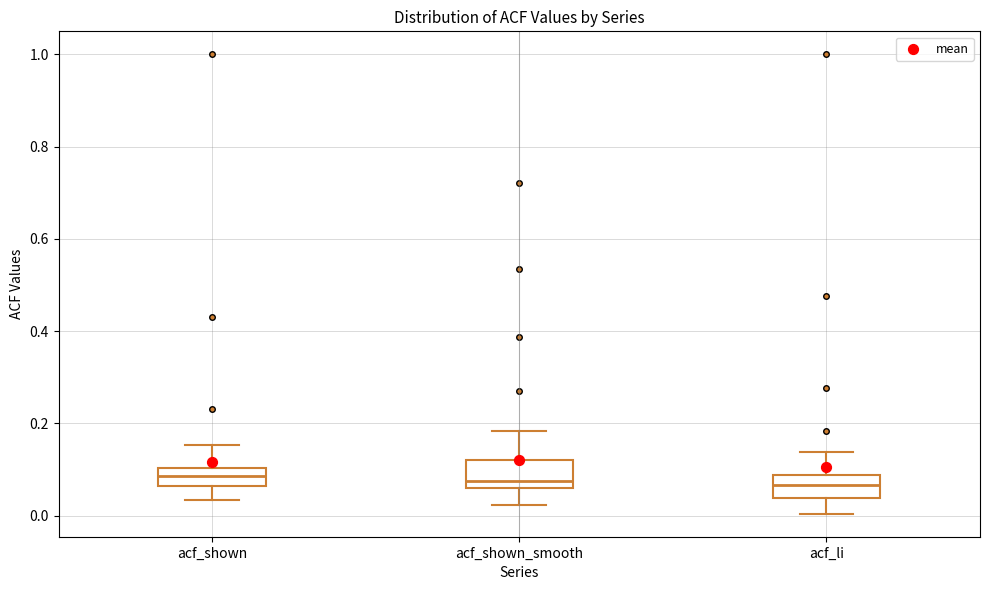

Where does the lower whisker of the box for acf_shown_smooth end on the y-axis? The values are not printed on the chart, so give them approximately, as read against the axis.

0.02